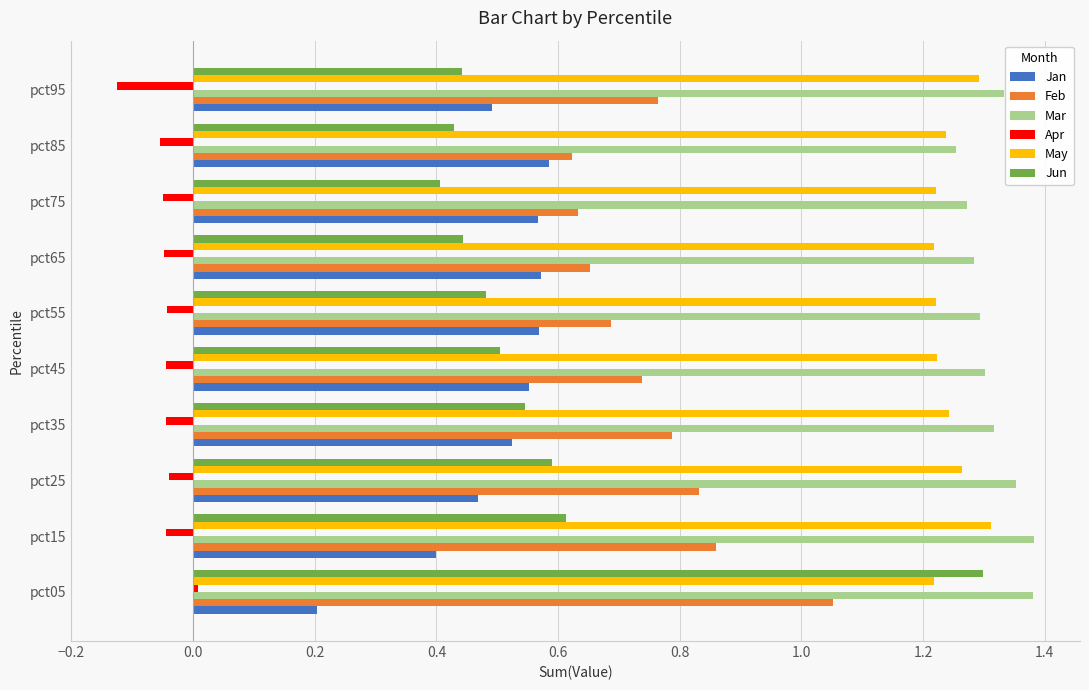

What are all the series names shown in the legend?

Jan, Feb, Mar, Apr, May, Jun